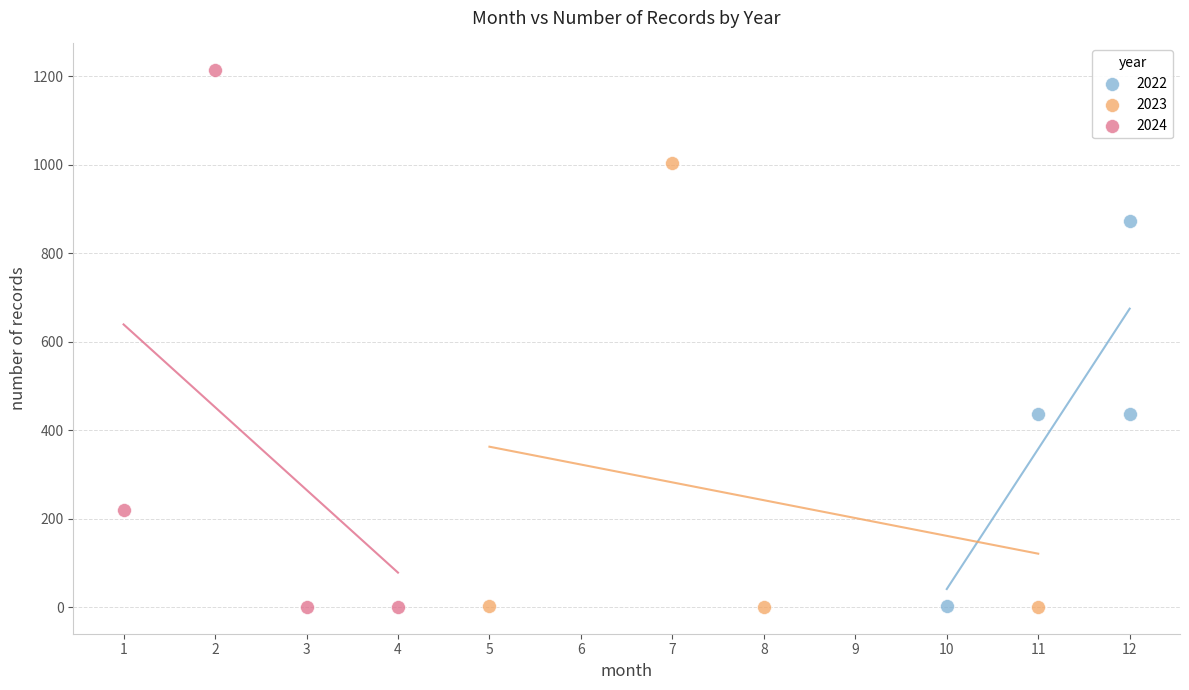

Which series contains the highest Y value?

2024